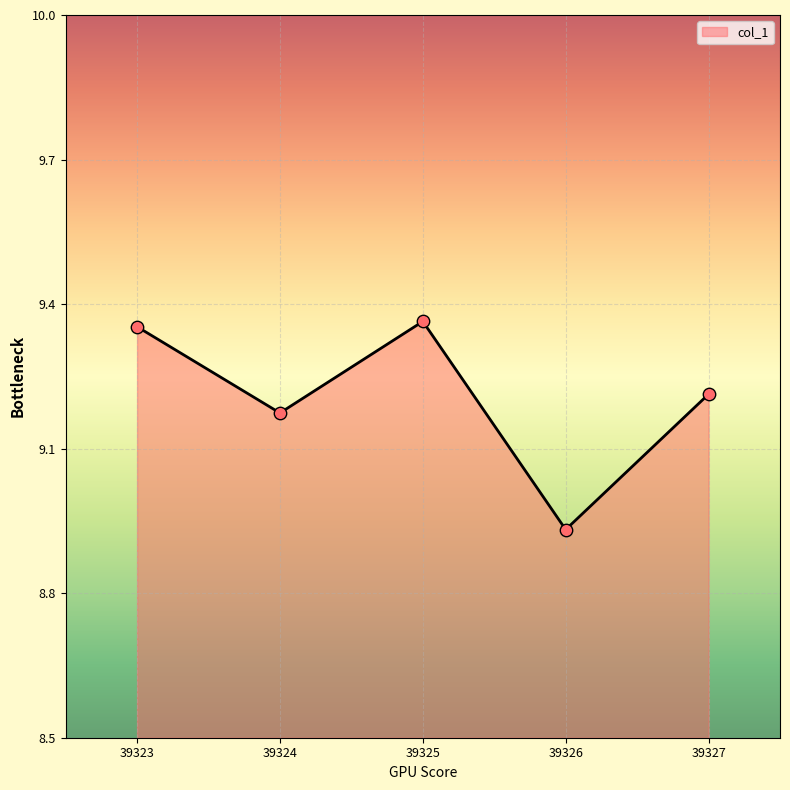

Approximately how many times larger is the value at 39325 compared to 39326?

1.0